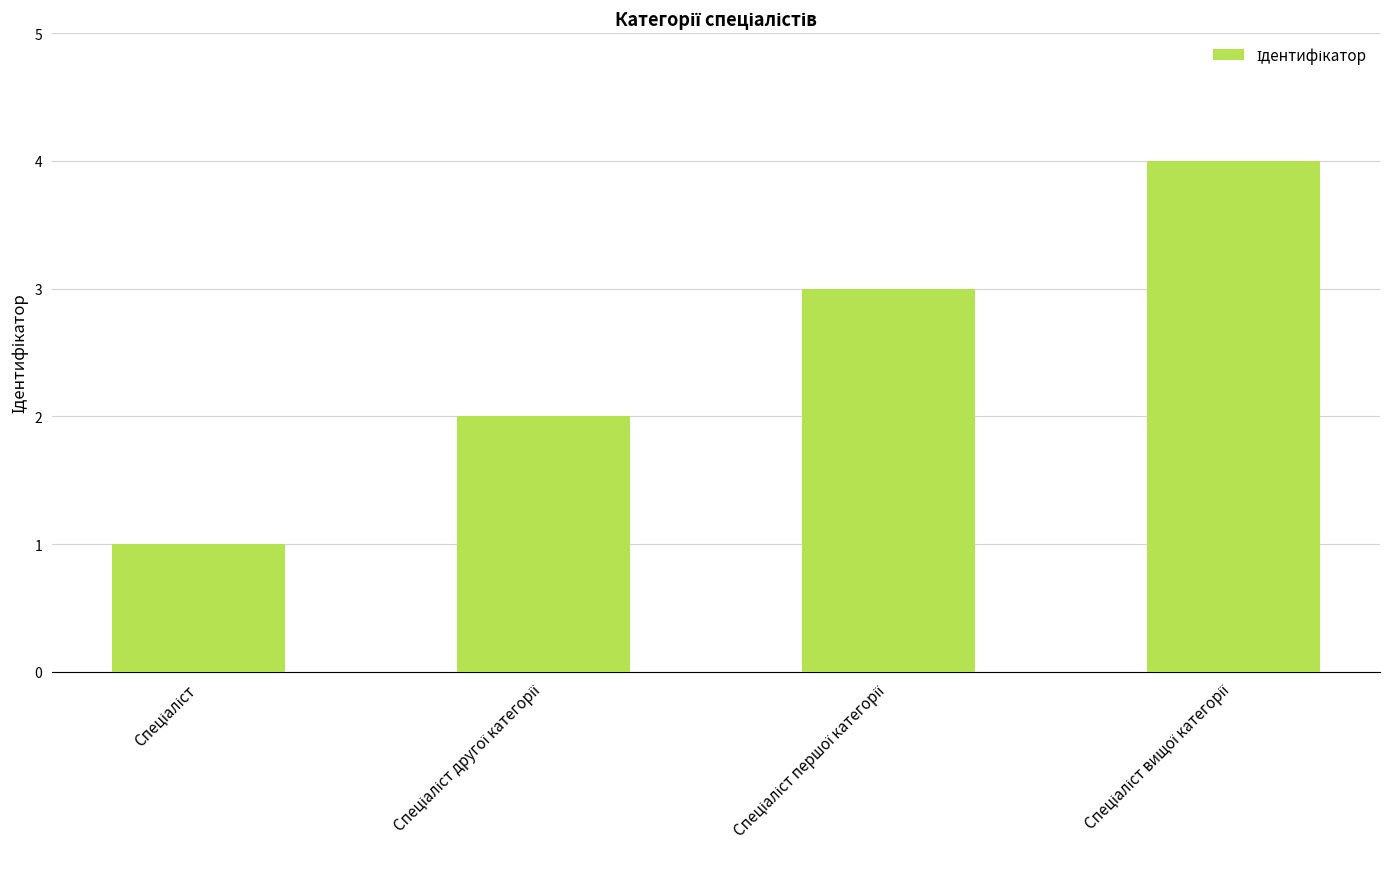

What is the difference between the maximum and second lowest values?

2